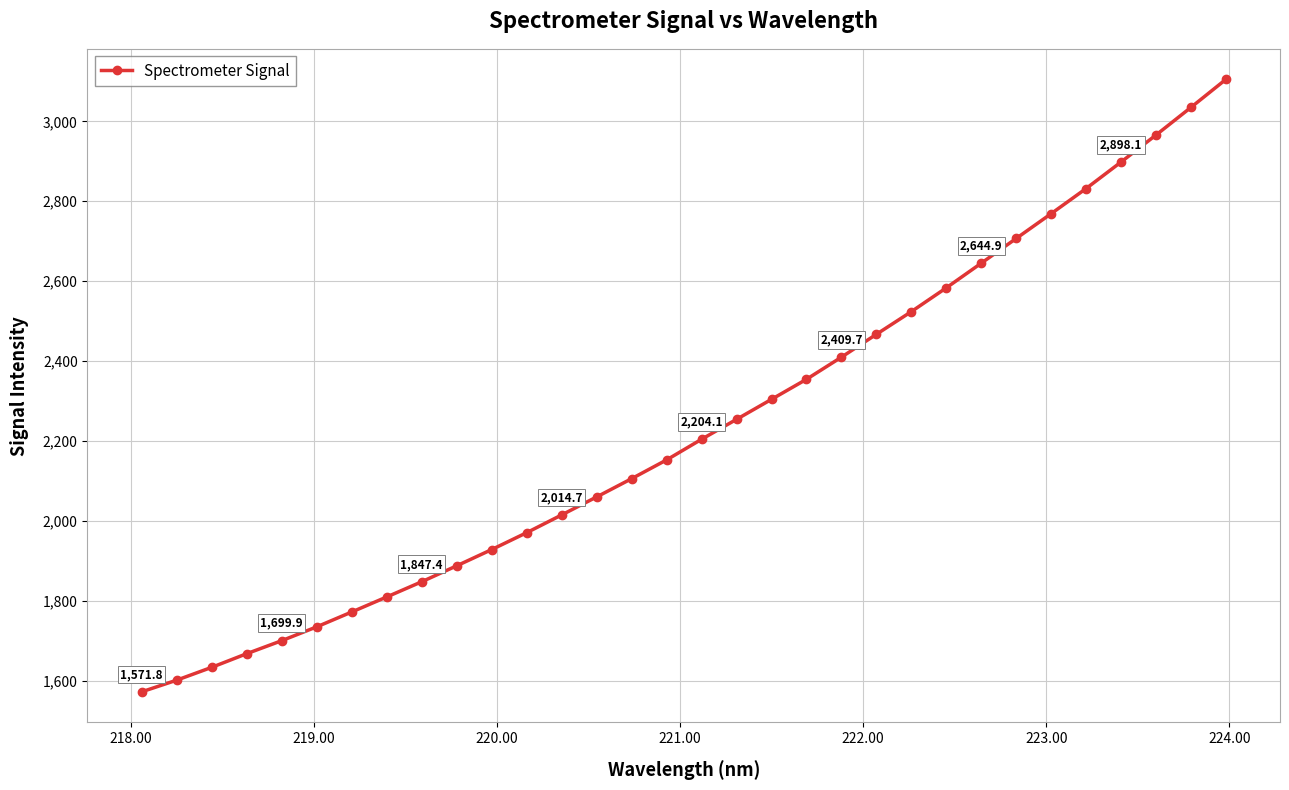

What is the value of the 17th point from the left?

2204.1